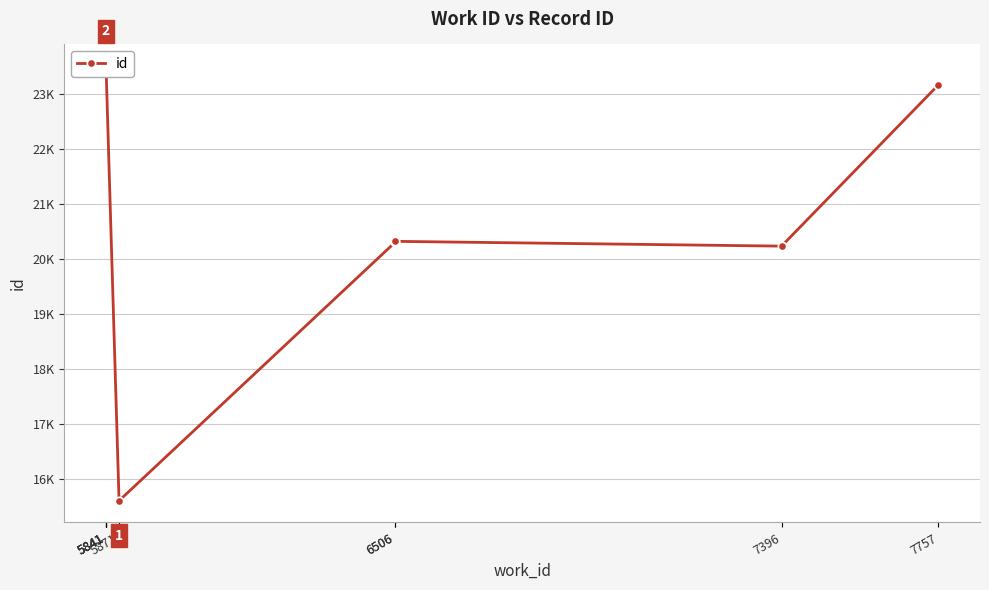

What is the ratio of the value at 6506 to the value at 6506?

1.0